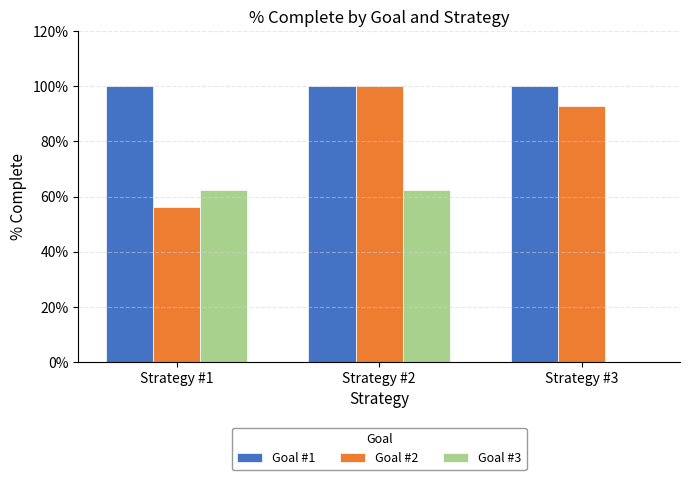

Read the Goal #1 value at Strategy #3.

1.0